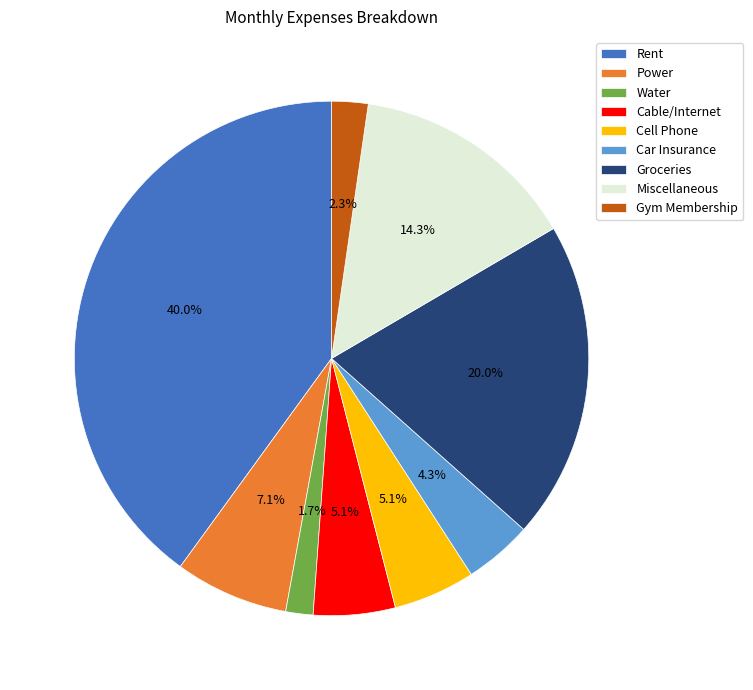

How many segments does this pie chart have?

9